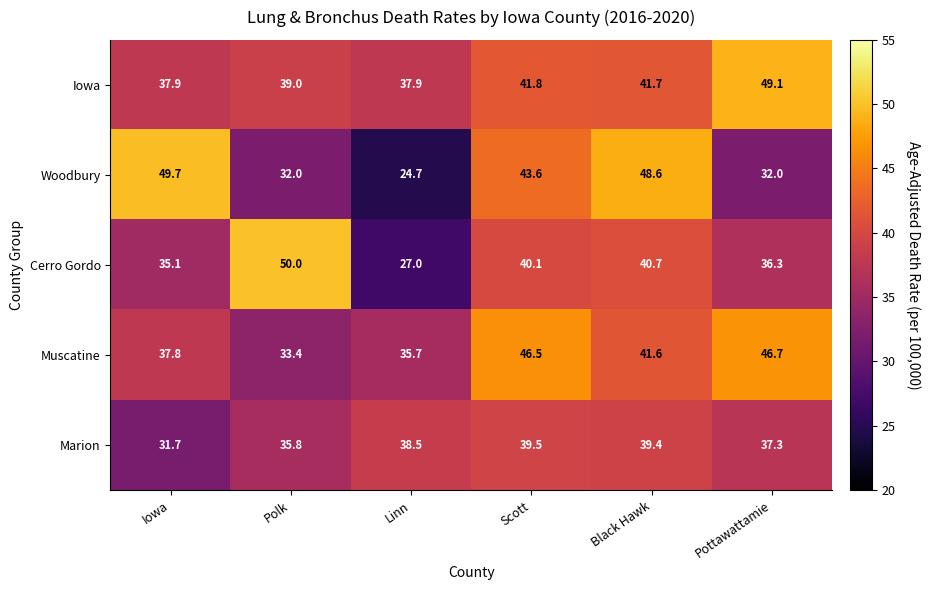

Where does the Woodbury series first go above 43?

Iowa